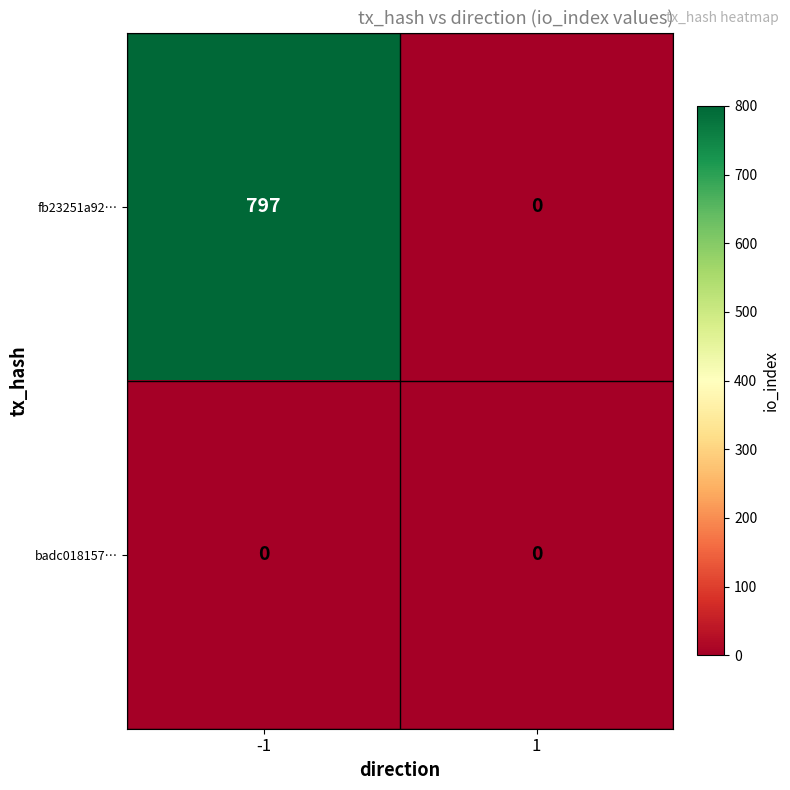

Rank the series by their average value, from highest to lowest.

fb23251a92…, badc018157…